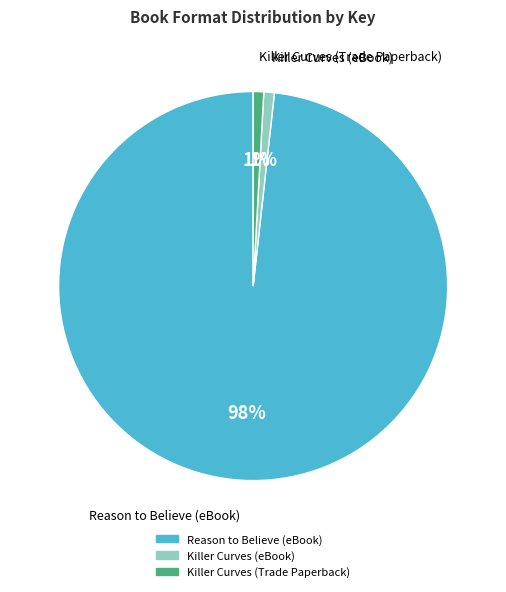

Count the number of slices in the pie.

3